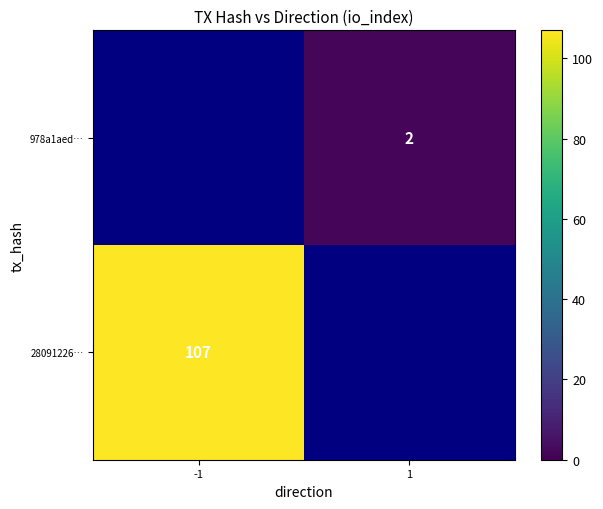

What is the minimum value shown in the chart?

2.0